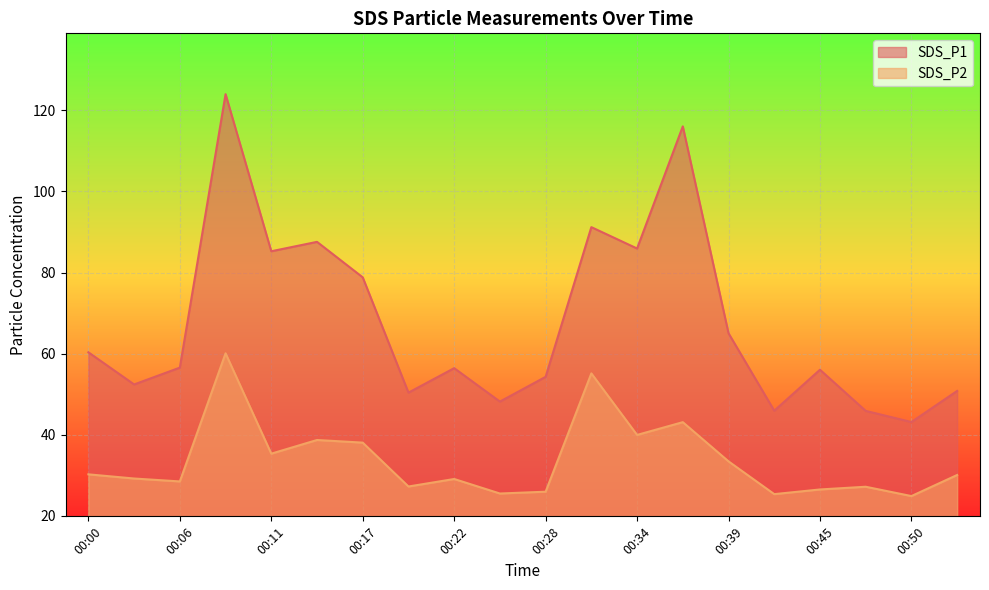

What is the spread (max minus min) of values at 00:09?

63.9